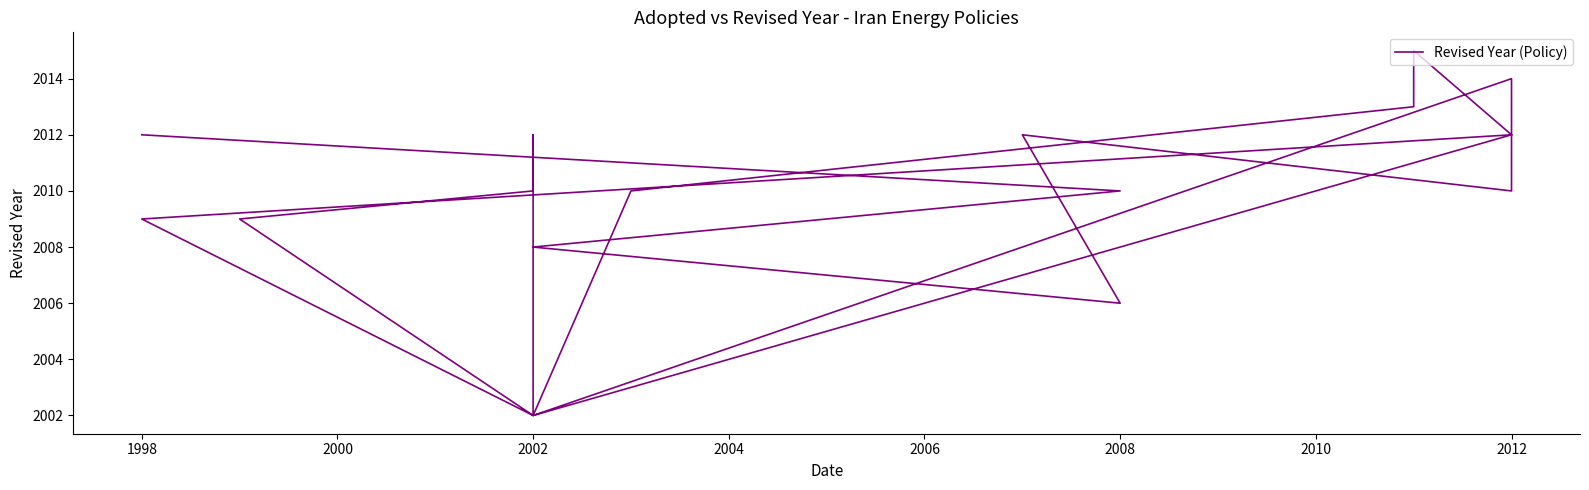

True or false: the data shows 708 at 12.

False